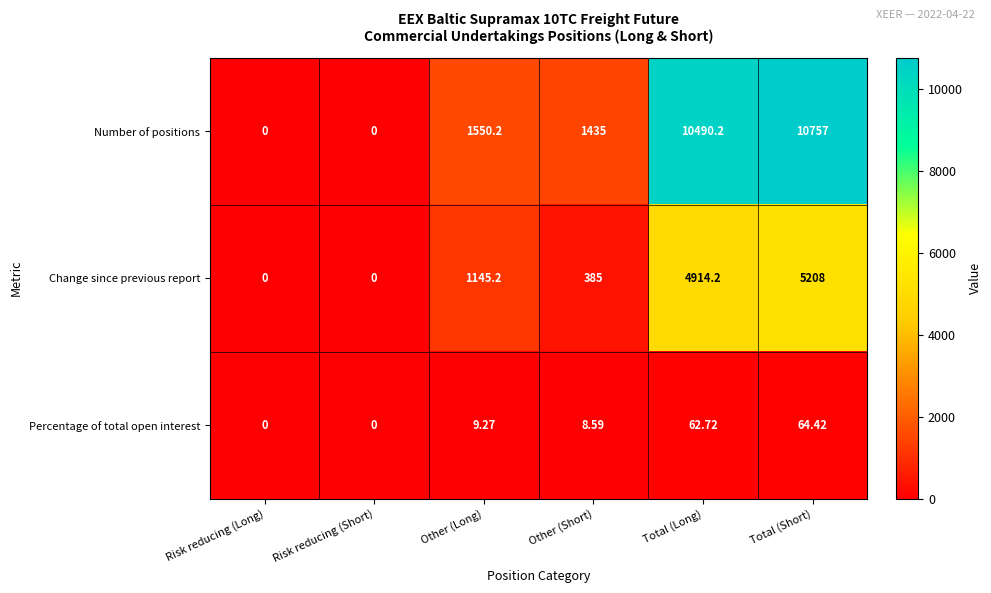

Where is Change since previous report nearest to the value 2604?

Other (Long)